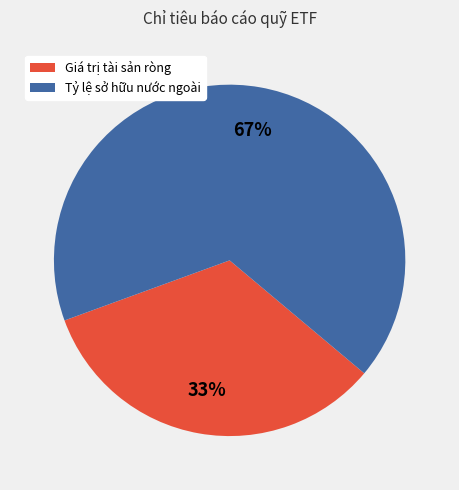

What percentage is the Giá trị tài sản ròng slice, to the nearest percent?

33%